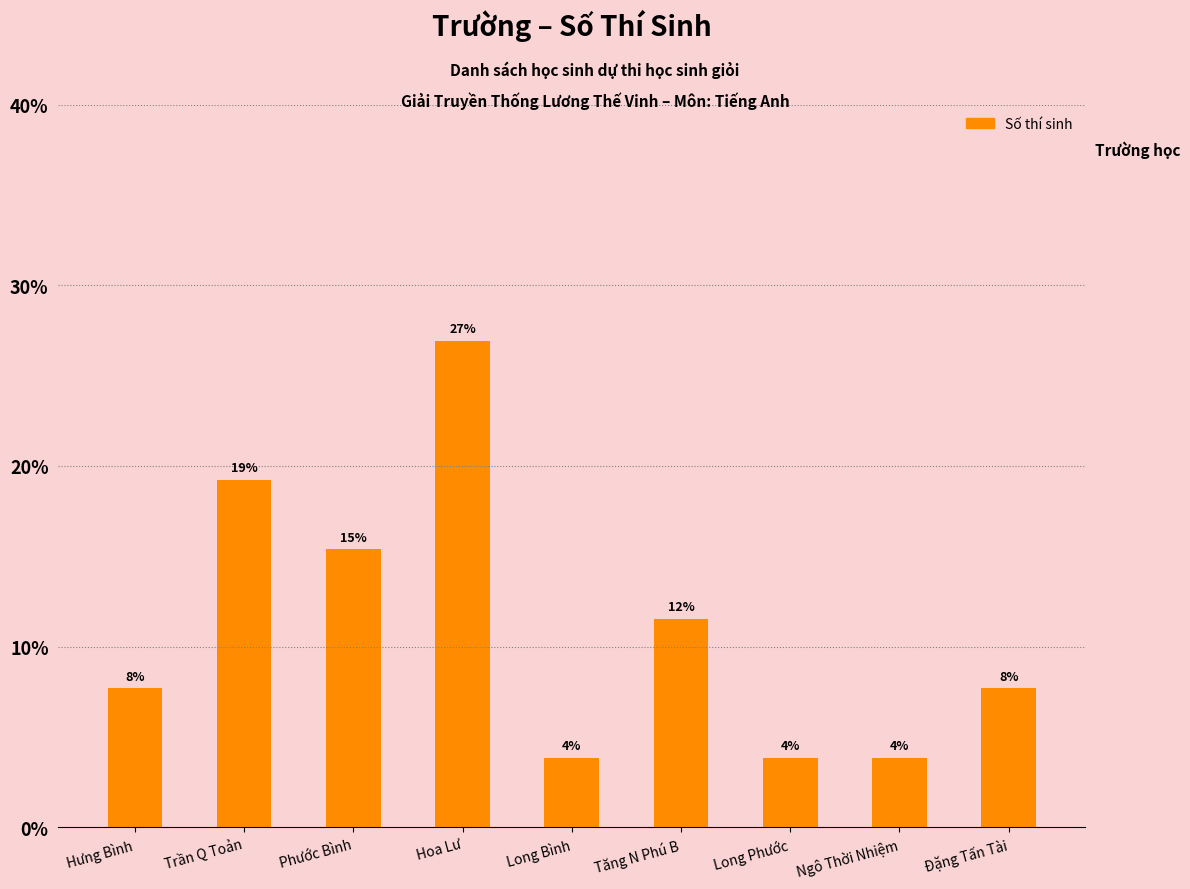

What is the average value?

11.1